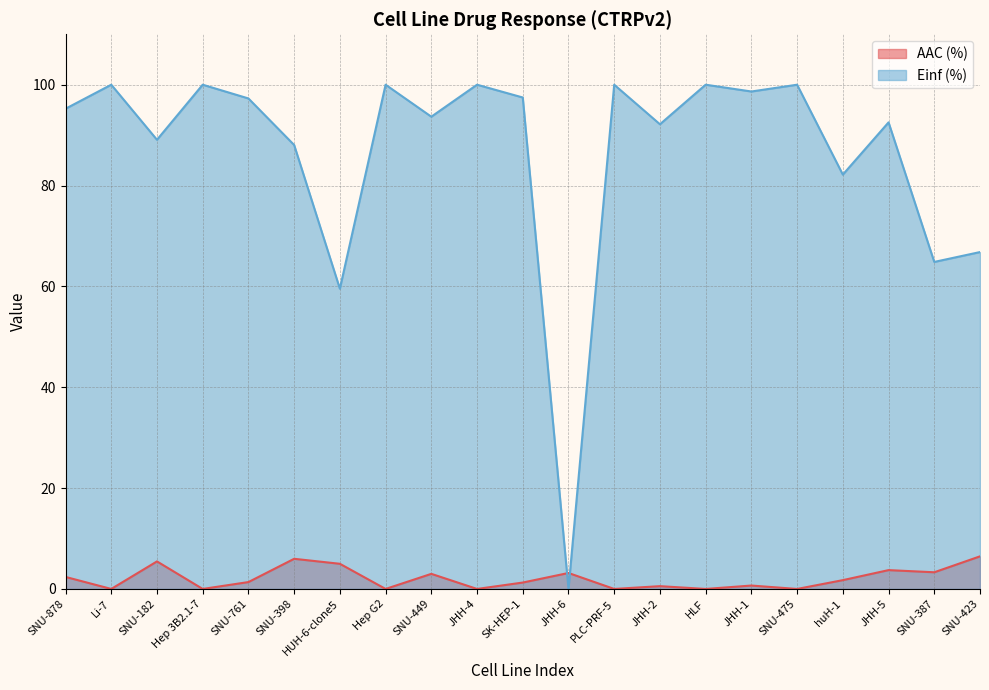

At which label is Einf (%) closest to 50?

HUH-6-clone5